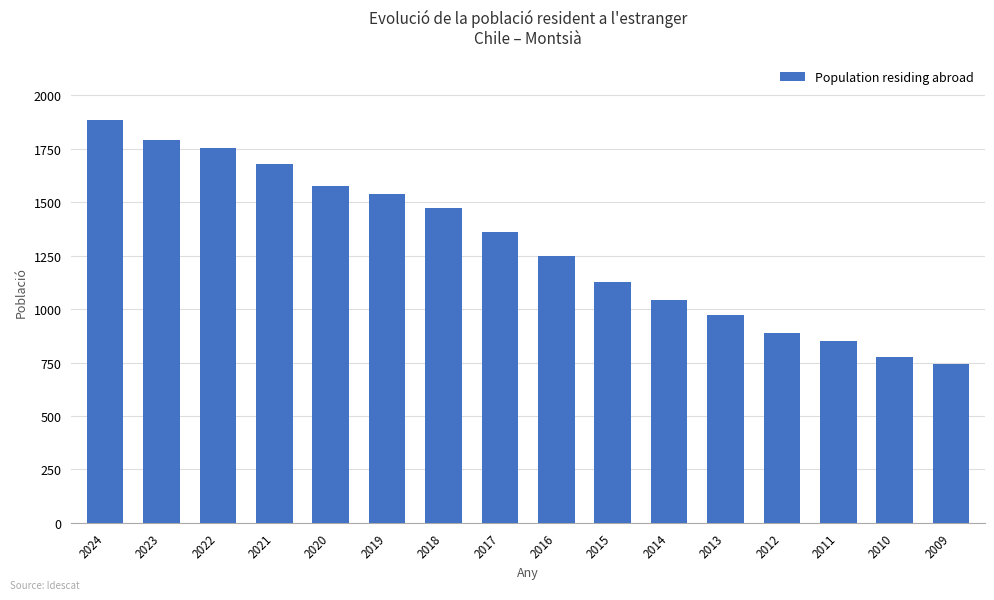

Reading left to right, list all the values displayed in this chart.

2024=1886	2023=1793	2022=1753	2021=1678	2020=1578	2019=1537	2018=1472	2017=1359	2016=1250	2015=1127	2014=1043	2013=971	2012=889	2011=849	2010=775	2009=743